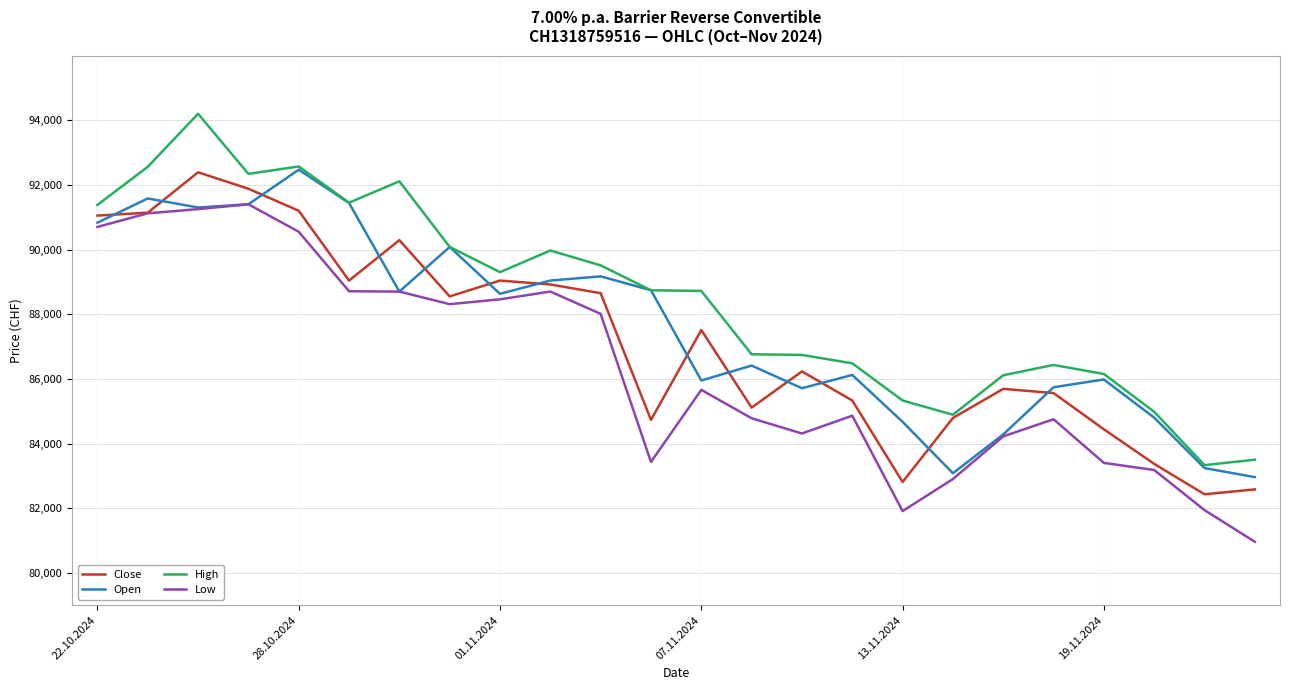

List the series in order of their overall mean, highest first.

High, Open, Close, Low